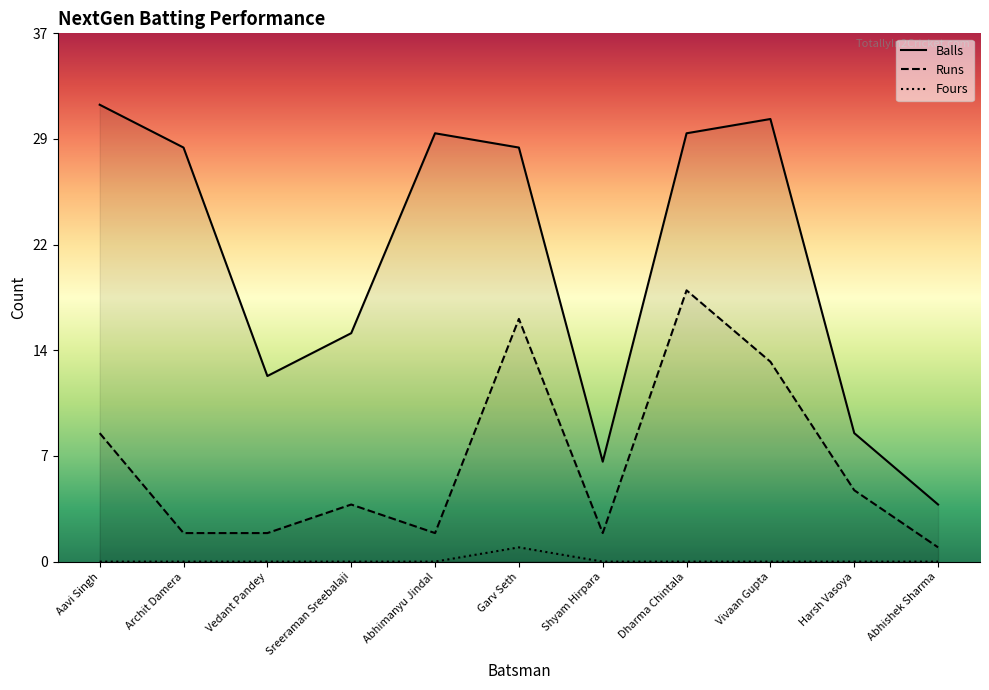

In Runs, how many points are lower than both neighbors (excluding endpoints)?

2